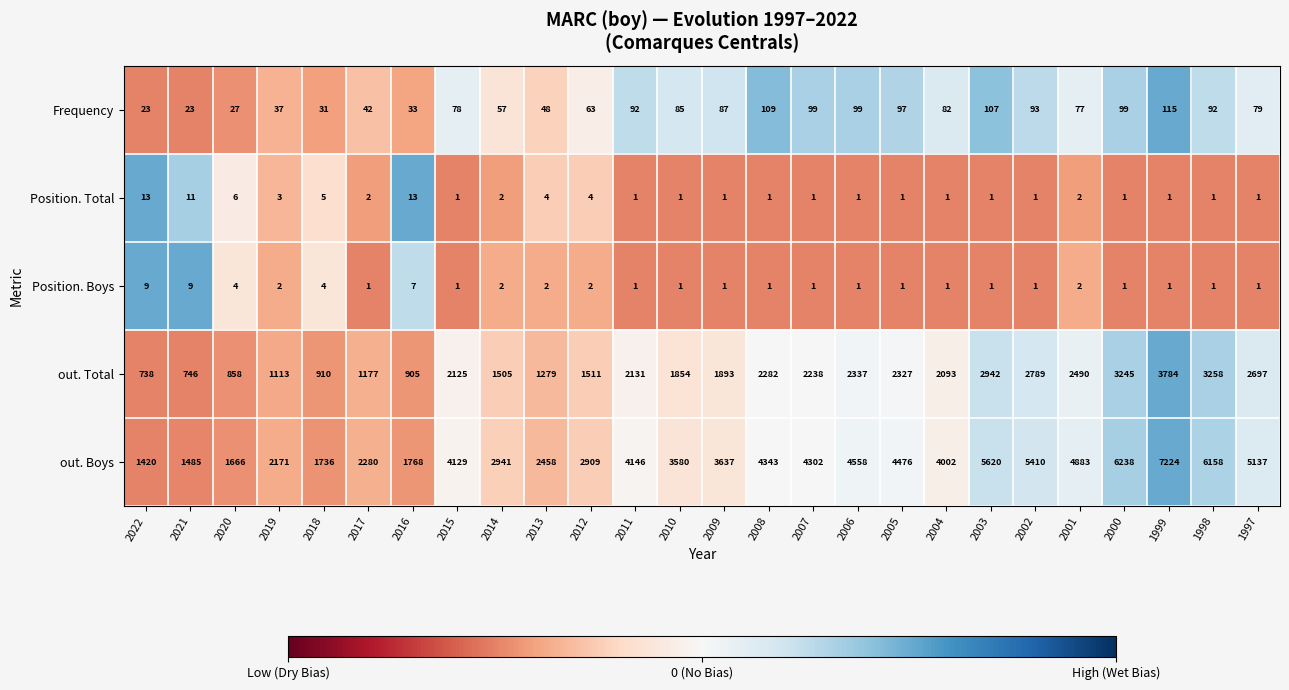

What is the sum of all out. Total values?

51227